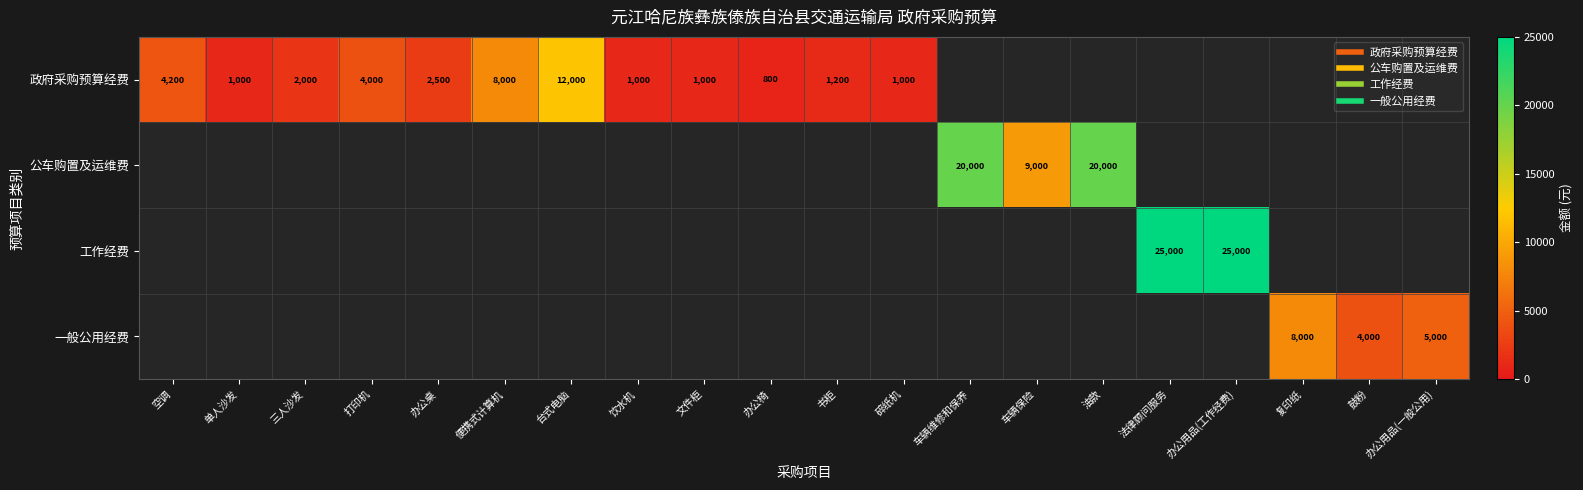

Is it true that 公车购置及运维费 equals -7659 at 空调?

False